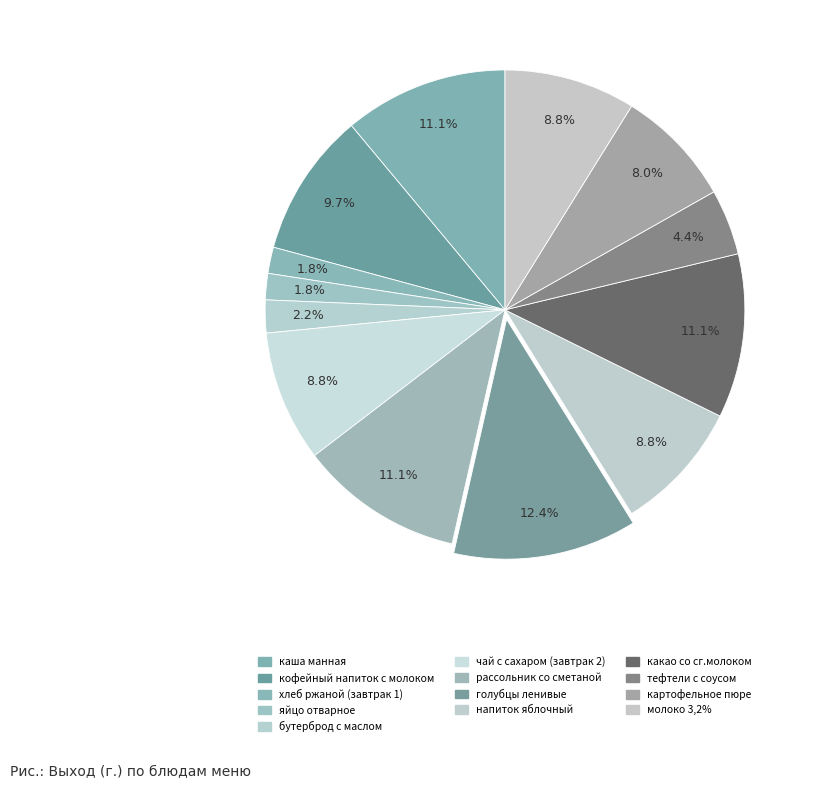

Which category has the biggest portion of the pie?

голубцы ленивые